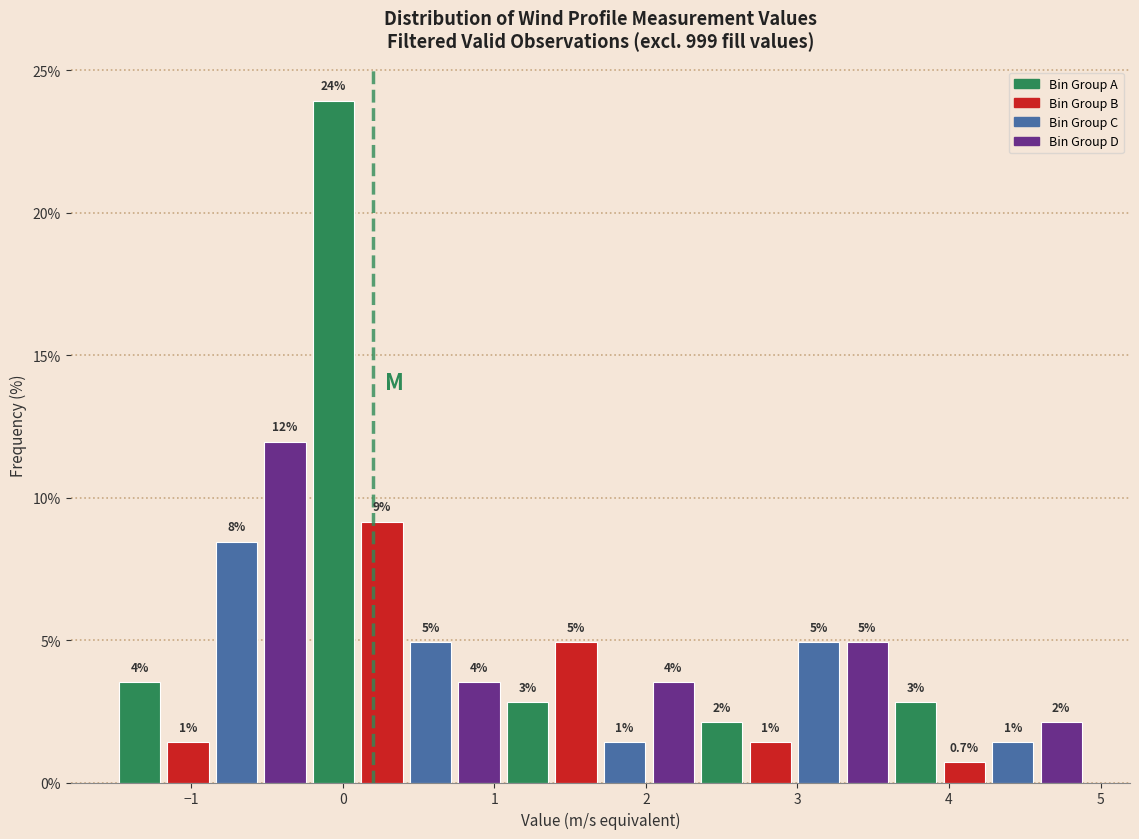

Read against the x-axis, roughly where is the centre of the tallest bar?

-0.1